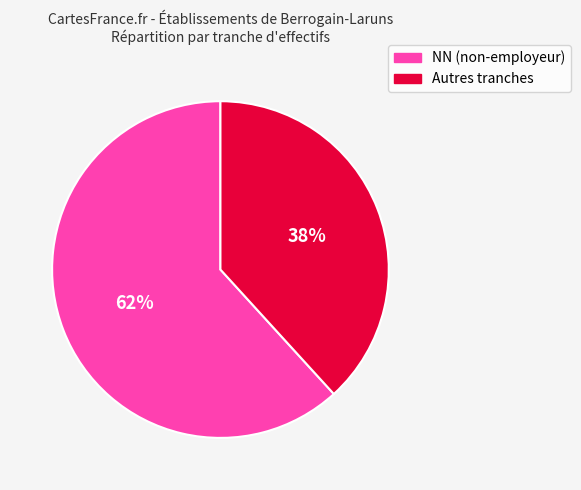

Does any single category account for the majority?

Yes